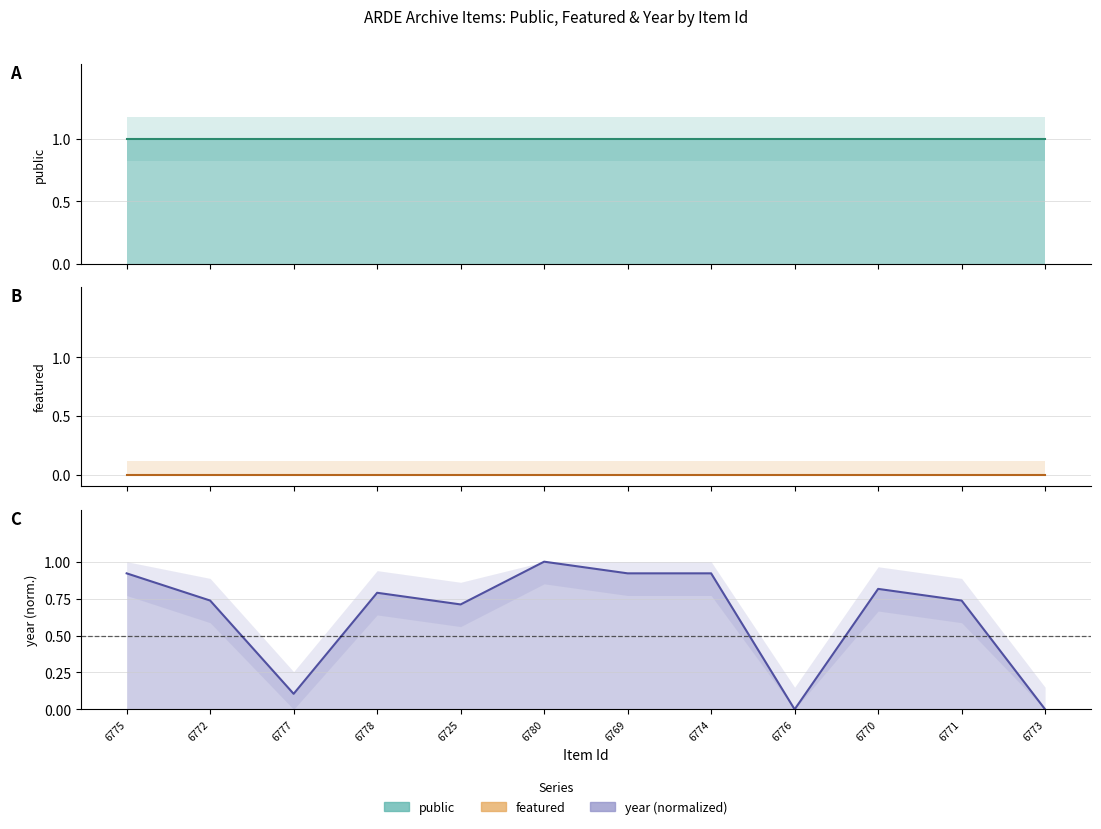

What is the label of the 5th point from the right?

6774